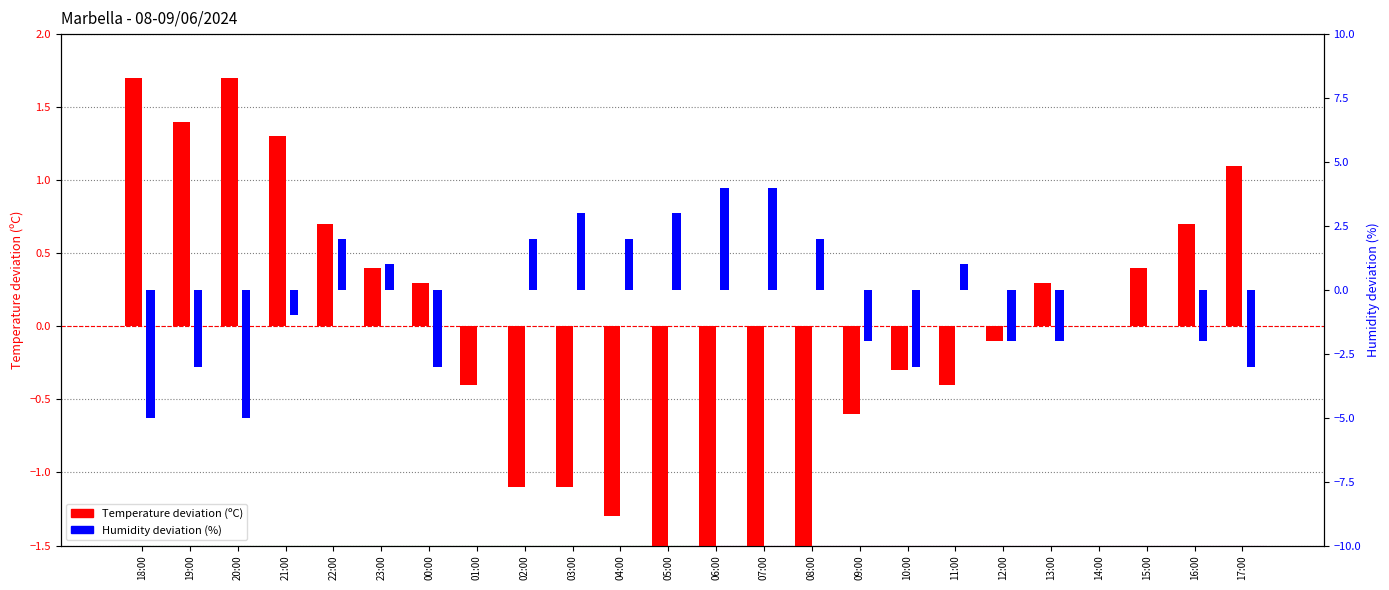

Between 10:00 and 15:00, which is larger?

15:00